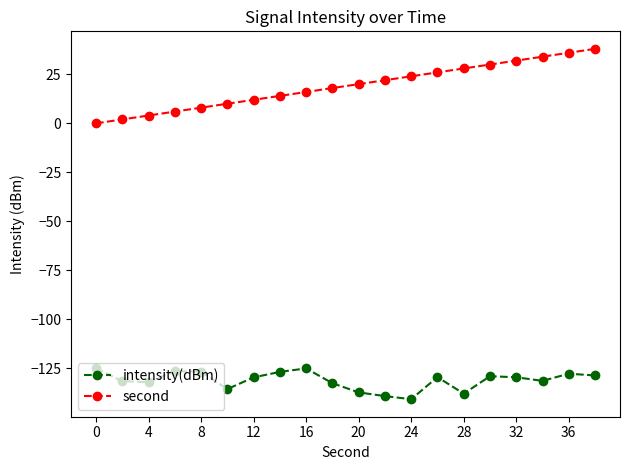

What is the value of the second point at the 7th from the left?

12.0